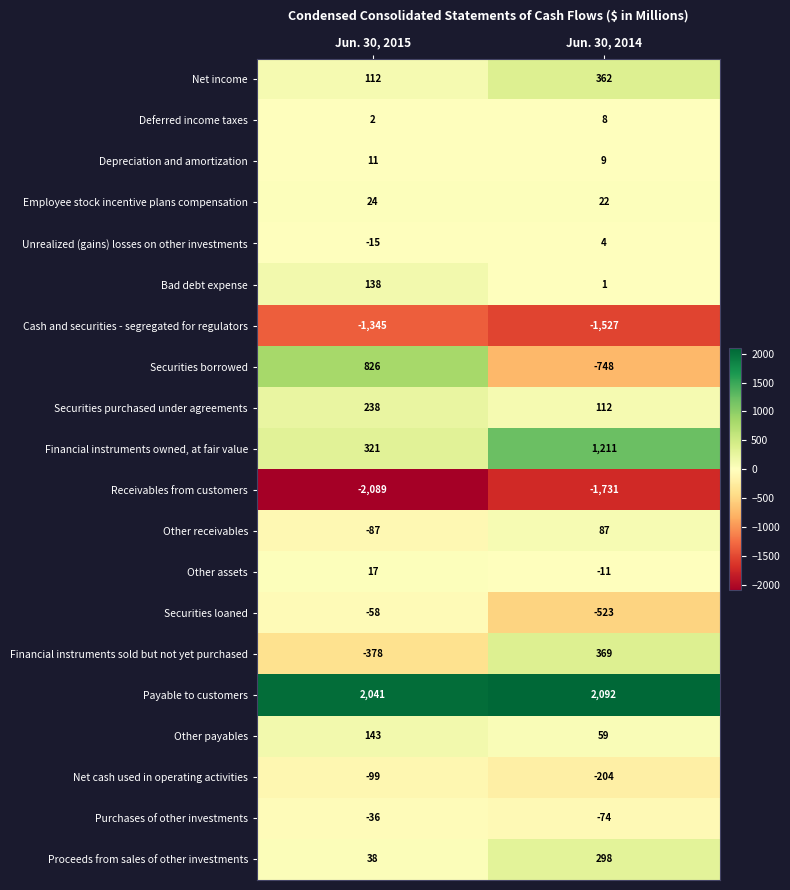

What is the smallest value displayed?

-2089